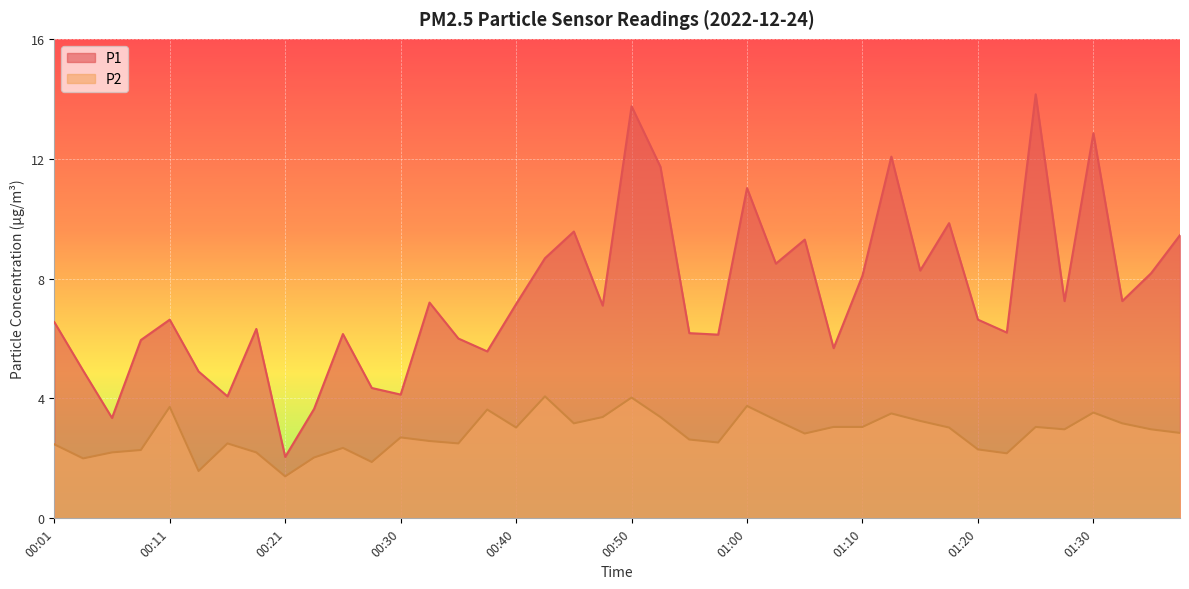

Count the number of categories in the chart.

40